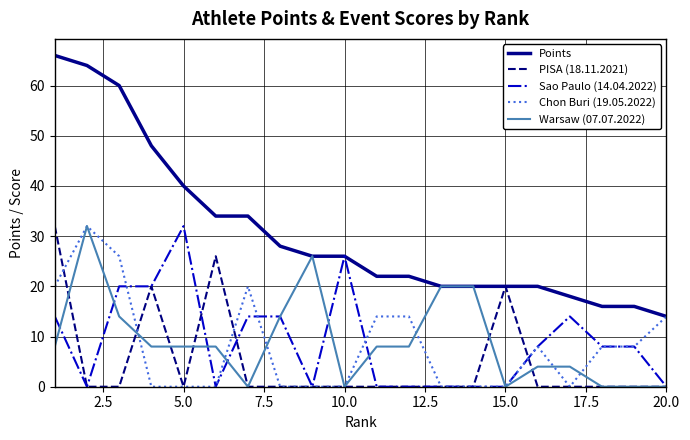

Which series has the widest spread of values?

Points